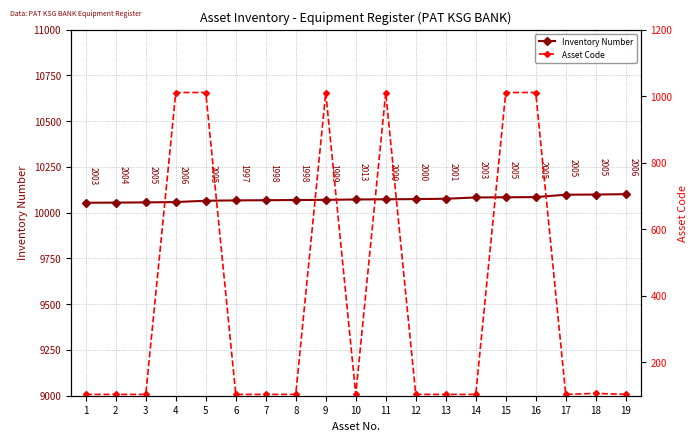

Reading left to right, what are all the values shown in this chart?

Inventory Number: 10054	10055	10056	10058	10065	10067	10068	10069	10070	10072	10073	10074	10076	10083	10084	10085	10098	10099	10101
Asset Code: 104	104	104	1011	1011	104	104	104	1011	104	1011	104	104	104	1011	1011	104	107	104